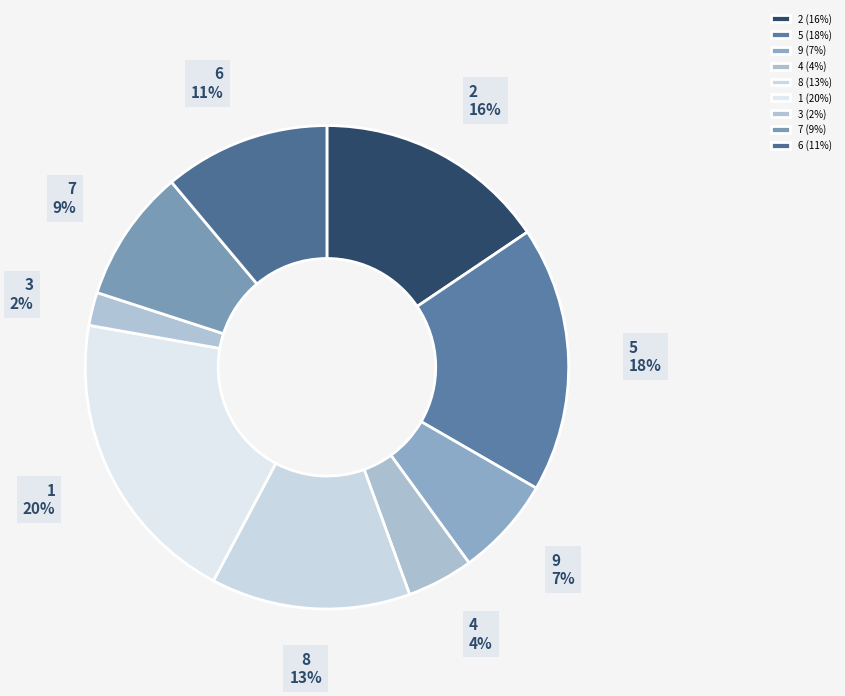

Do 9 and 3 together represent more than half of the pie?

No